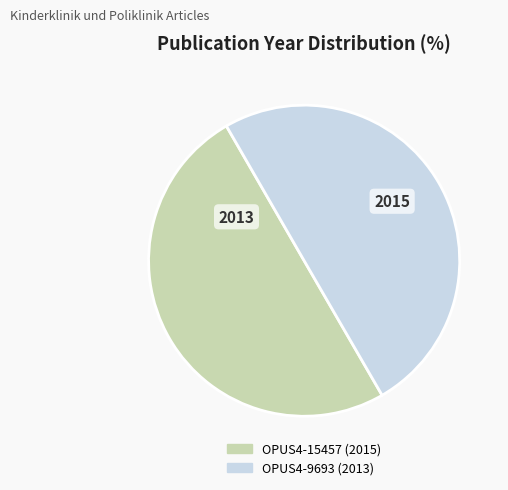

Approximately how many times larger is the value at OPUS4-9693 compared to OPUS4-15457?

1.0